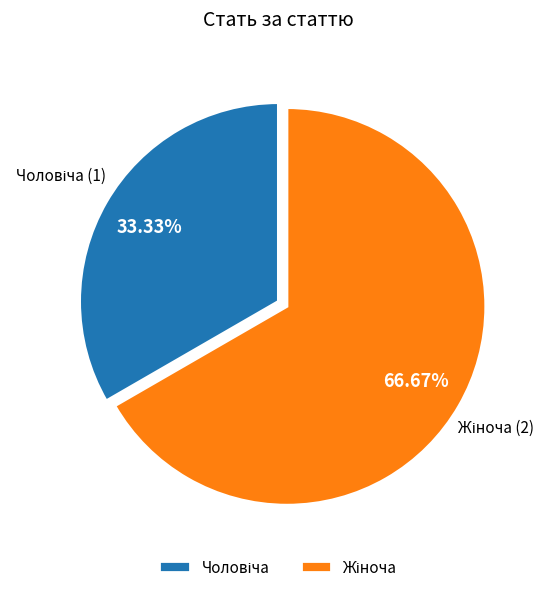

Is there any slice that represents more than half of the pie?

Yes